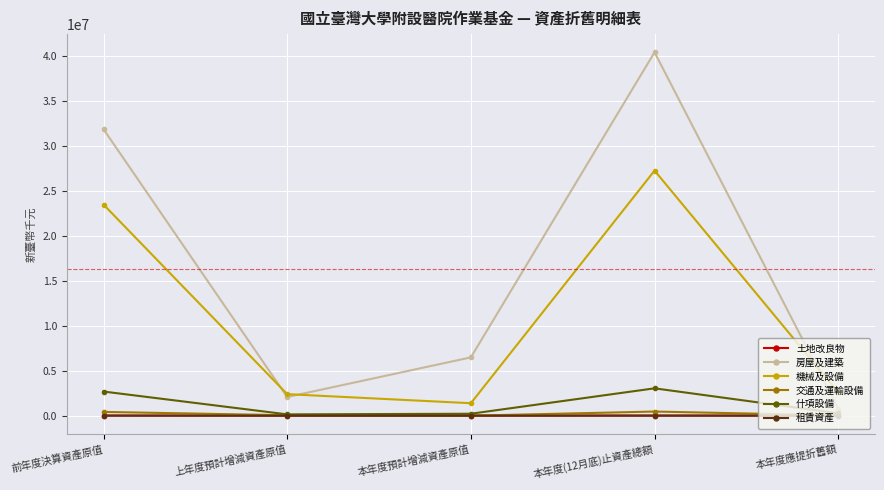

What is the average value of the 交通及運輸設備 series?

189481